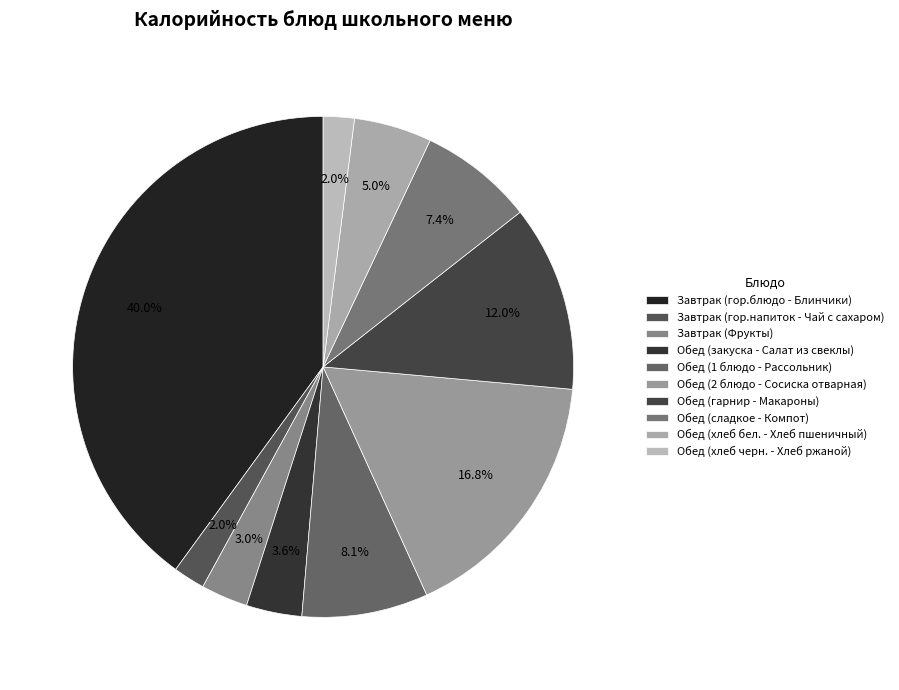

The Завтрак (гор.напиток - Чай с сахаром) slice represents 2% of the pie. True or false?

True